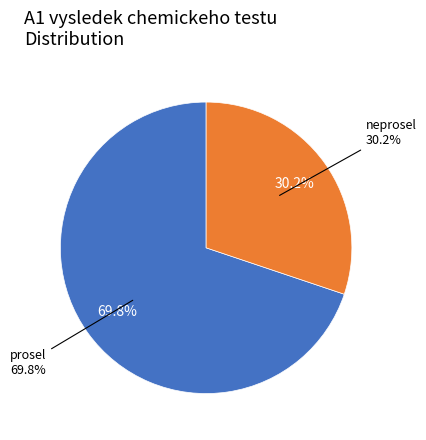

Which has a higher value, neprosel or prosel?

prosel